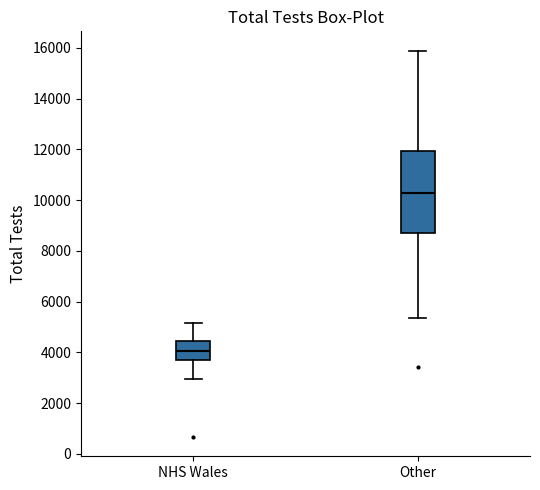

Comparing the boxes themselves (not the whiskers), which one is the tallest?

Other